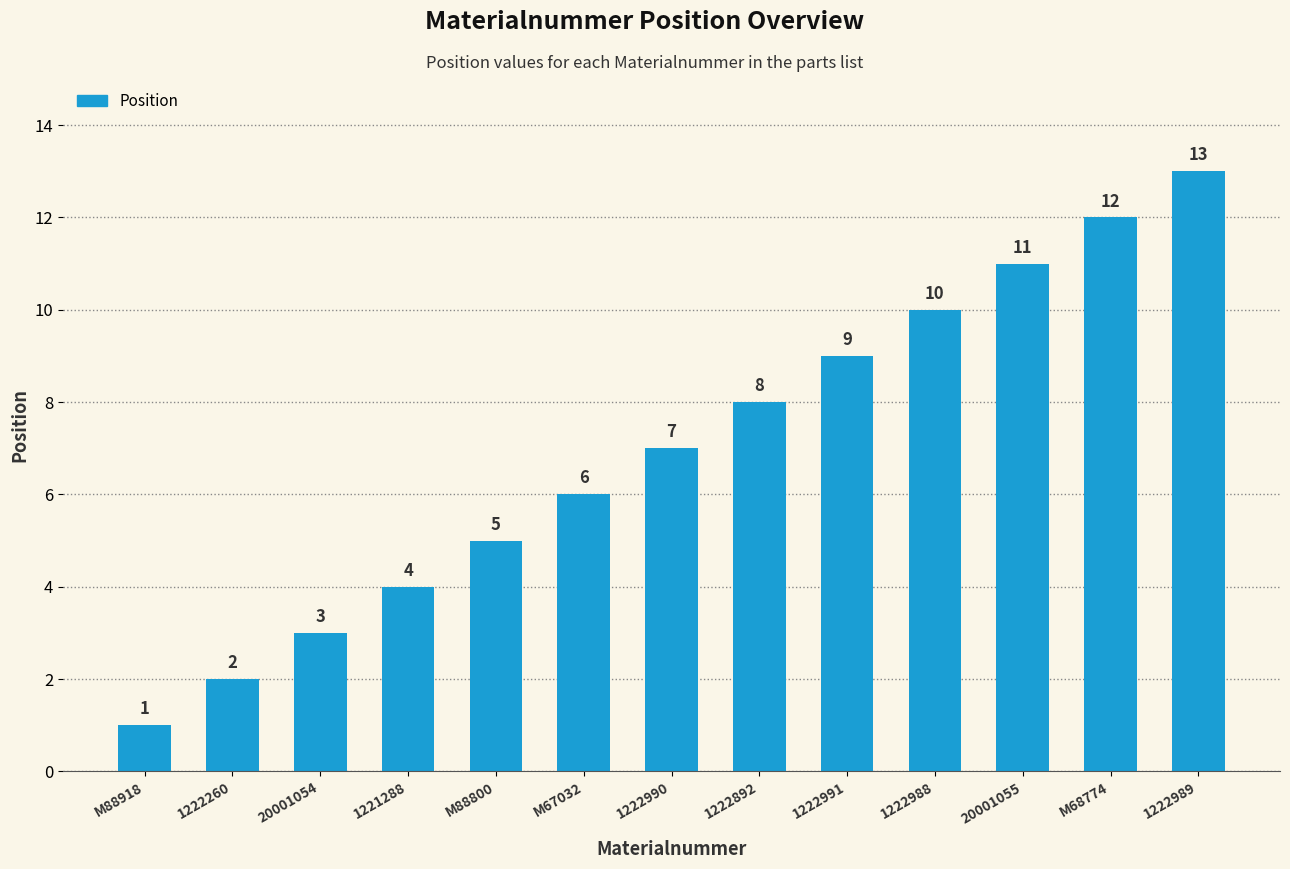

Between 1222260 and 1222989, which is larger?

1222989